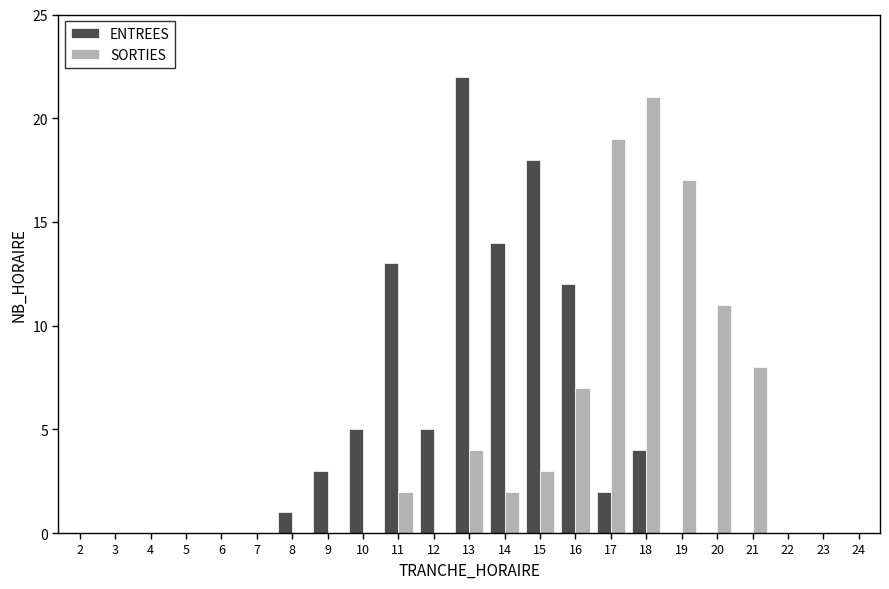

Is the value of SORTIES at 11 greater than the value of ENTREES at 16?

No